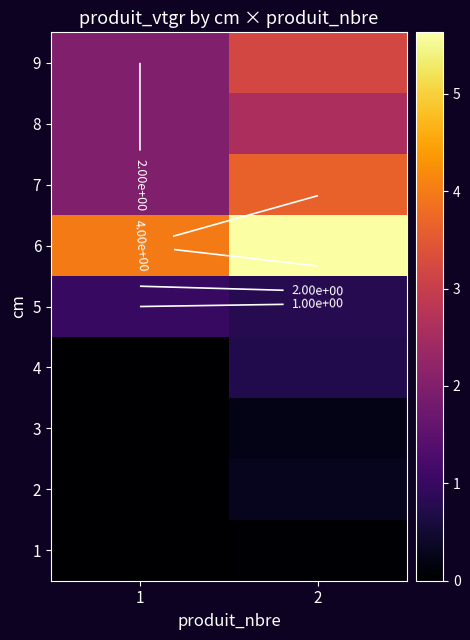

How many values in 3 are above zero?

1